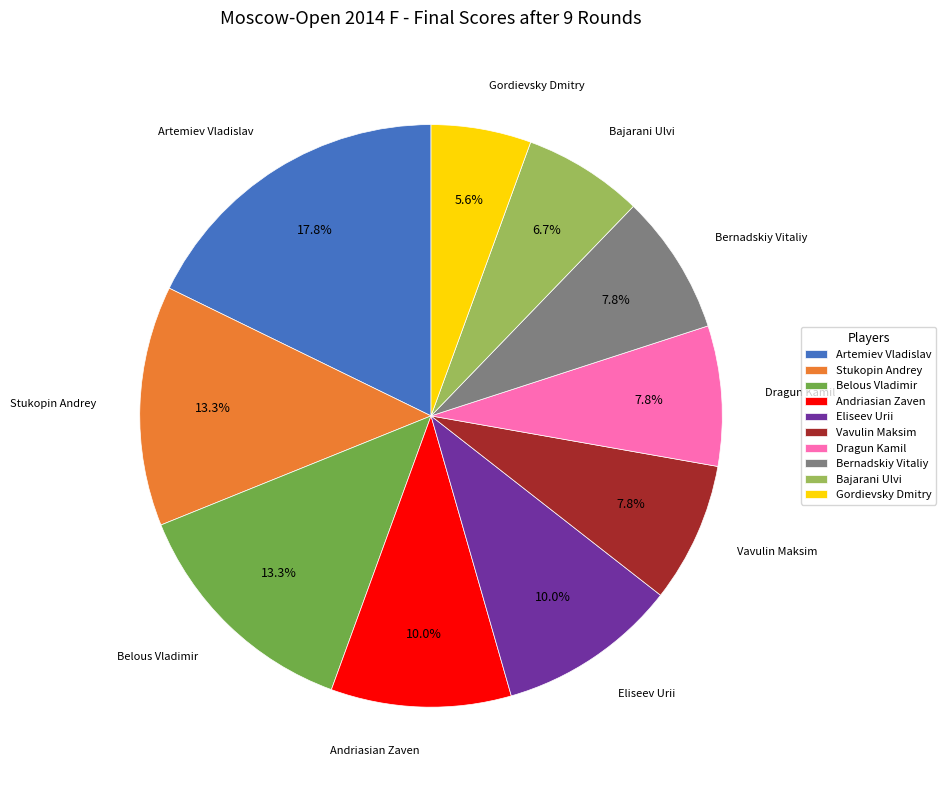

What portion of the pie excludes Bajarani Ulvi?

93.3%